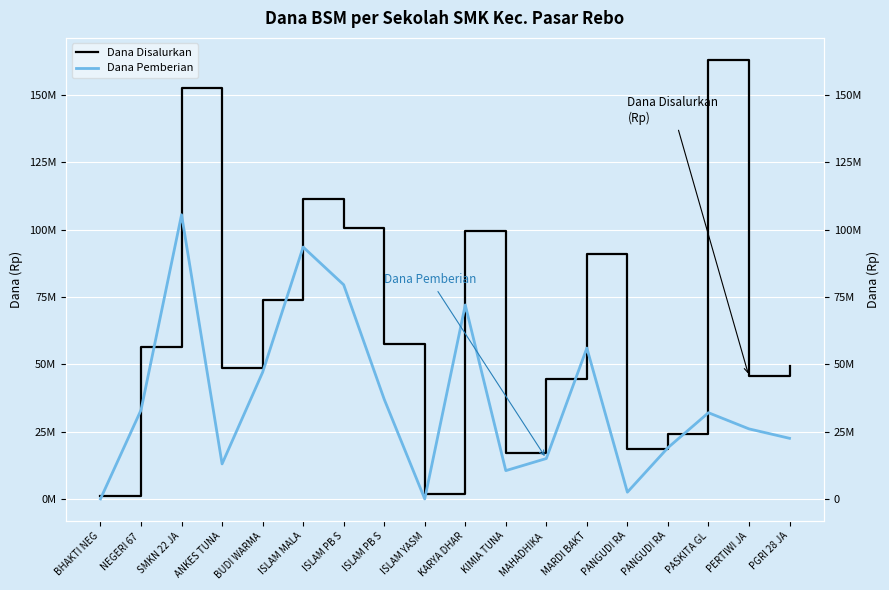

Reading right to left, extract all data points from this chart.

Dana Disalurkan: PGRI 28 JA=49500000	PERTIWI JA=45500000	PASKITA GL=163000000	PANGUDI RA=24000000	PANGUDI RA=18500000	MARDI BAKT=91000000	MAHADHIKA =44500000	KIMIA TUNA=17000000	KARYA DHAR=99500000	ISLAM YASM=2000000	ISLAM PB S=57500000	ISLAM PB S=100500000	ISLAM MALA=111500000	BUDI WARMA=74000000	ANKES TUNA=48500000	SMKN 22 JA=152500000	NEGERI 67 =56500000	BHAKTI NEG=1000000
Dana Pemberian: PGRI 28 JA=22500000	PERTIWI JA=26000000	PASKITA GL=32000000	PANGUDI RA=19000000	PANGUDI RA=2500000	MARDI BAKT=56000000	MAHADHIKA =15000000	KIMIA TUNA=10500000	KARYA DHAR=72000000	ISLAM YASM=0	ISLAM PB S=37000000	ISLAM PB S=79500000	ISLAM MALA=93500000	BUDI WARMA=47000000	ANKES TUNA=13000000	SMKN 22 JA=105500000	NEGERI 67 =33000000	BHAKTI NEG=0